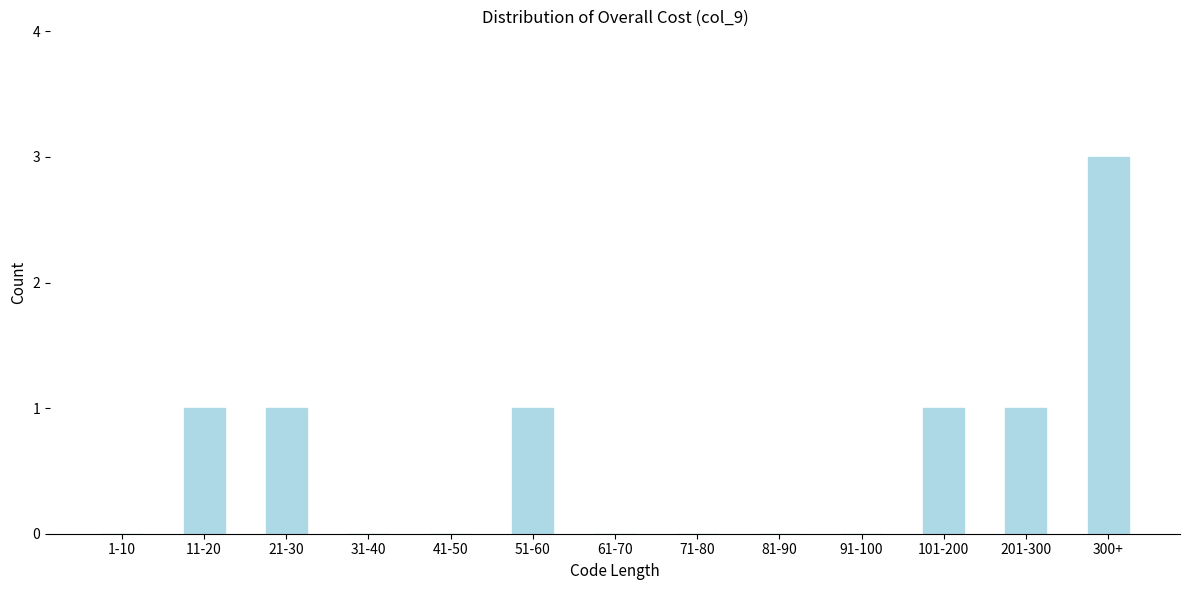

Reading left to right, transcribe all the data shown in this chart.

1-10=0	11-20=1	21-30=1	31-40=0	41-50=0	51-60=1	61-70=0	71-80=0	81-90=0	91-100=0	101-200=1	201-300=1	300+=3